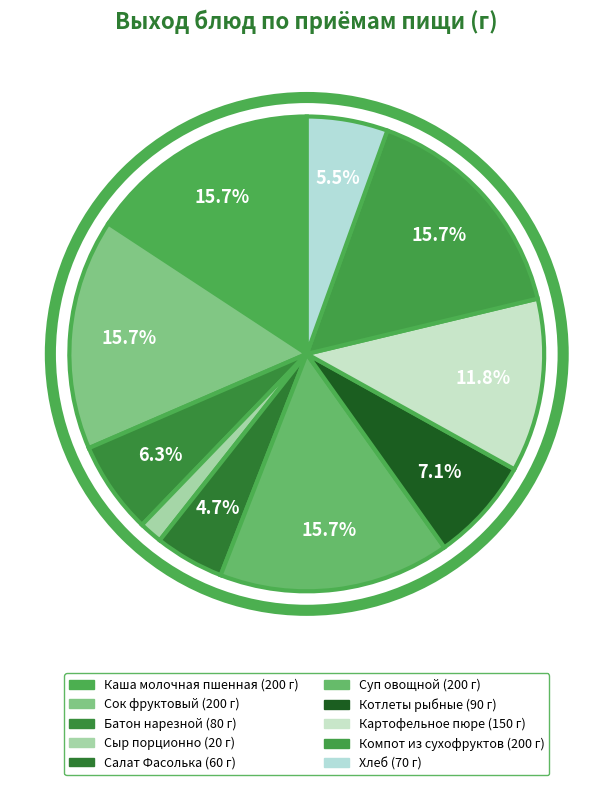

Which slice is the smallest?

Сыр порционно